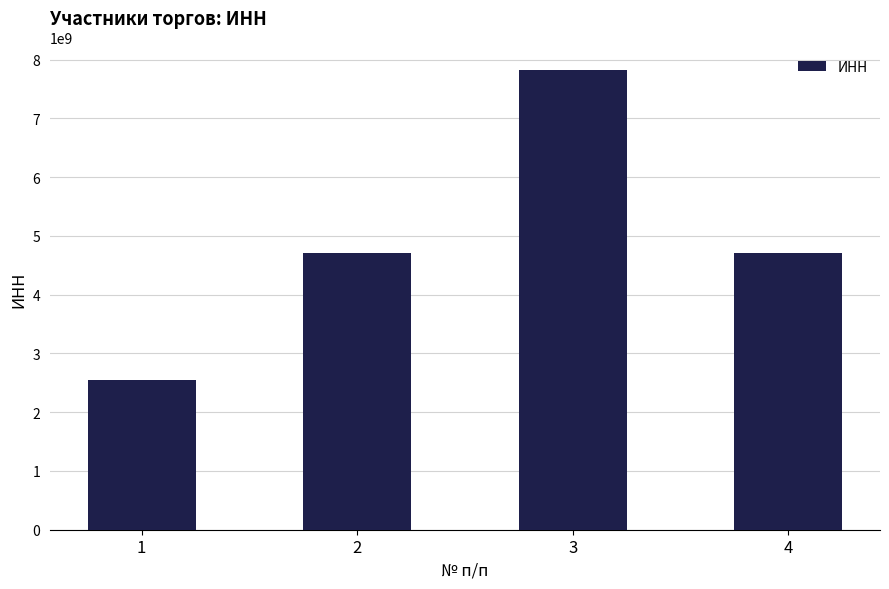

Is it true that the value at 1 is 4323235356?

False